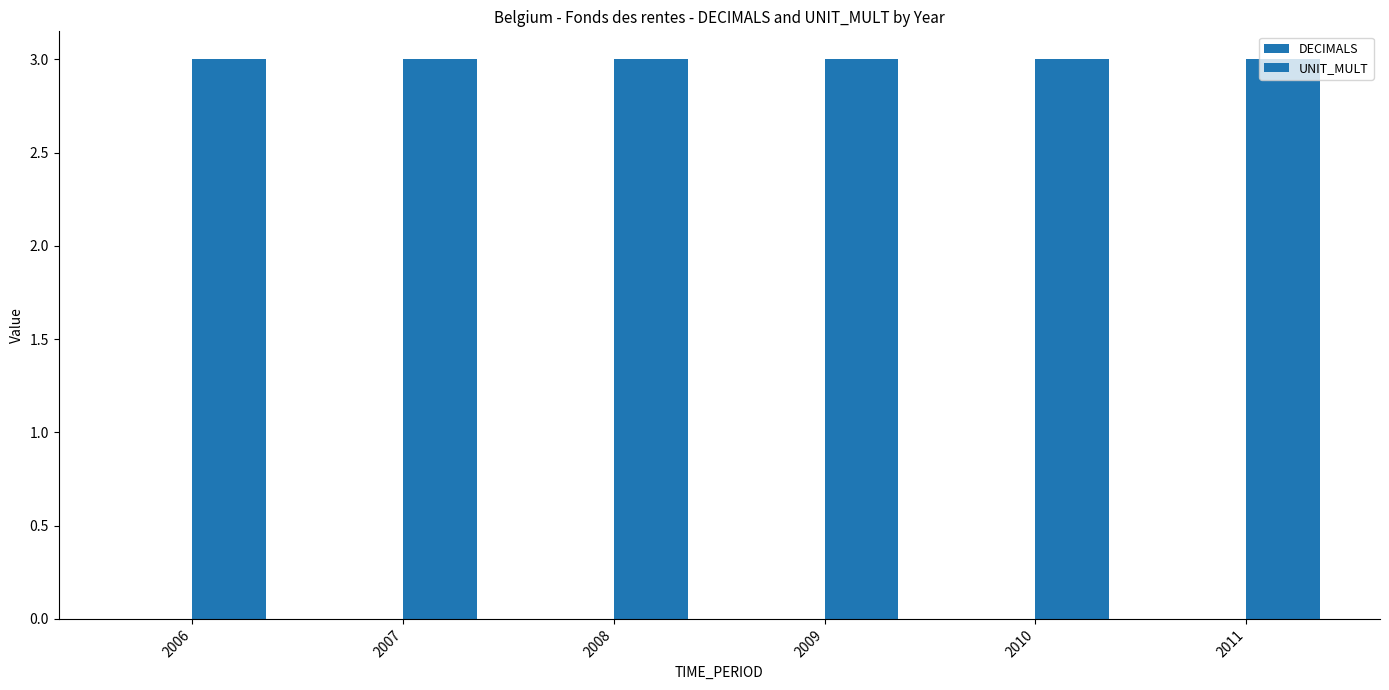

Reading left to right, list all the values displayed in this chart.

DECIMALS: 0	0	0	0	0	0
UNIT_MULT: 3	3	3	3	3	3